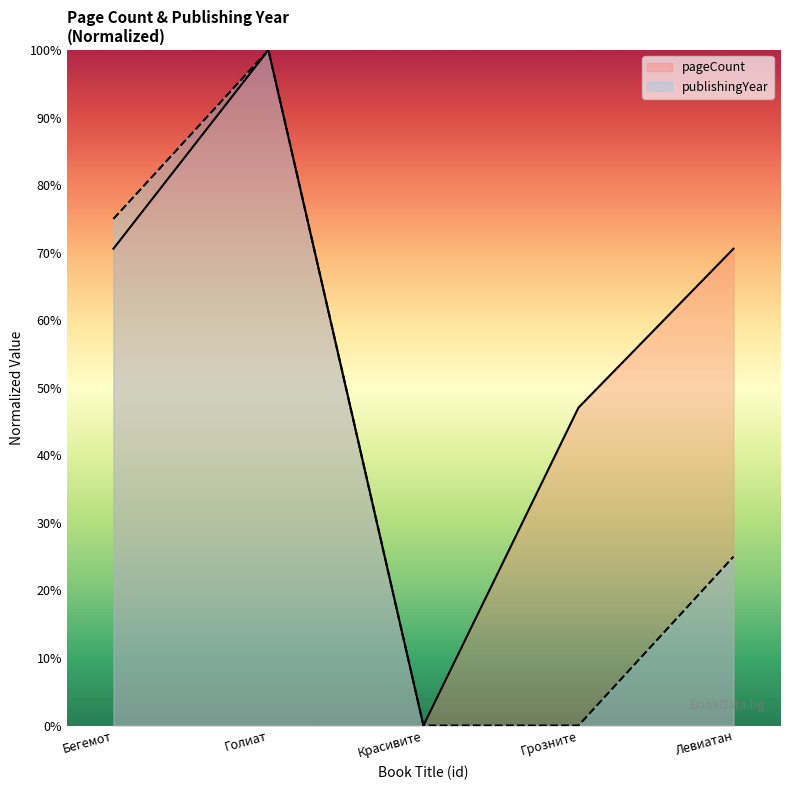

True or false: pageCount and publishingYear cross at least once.

False